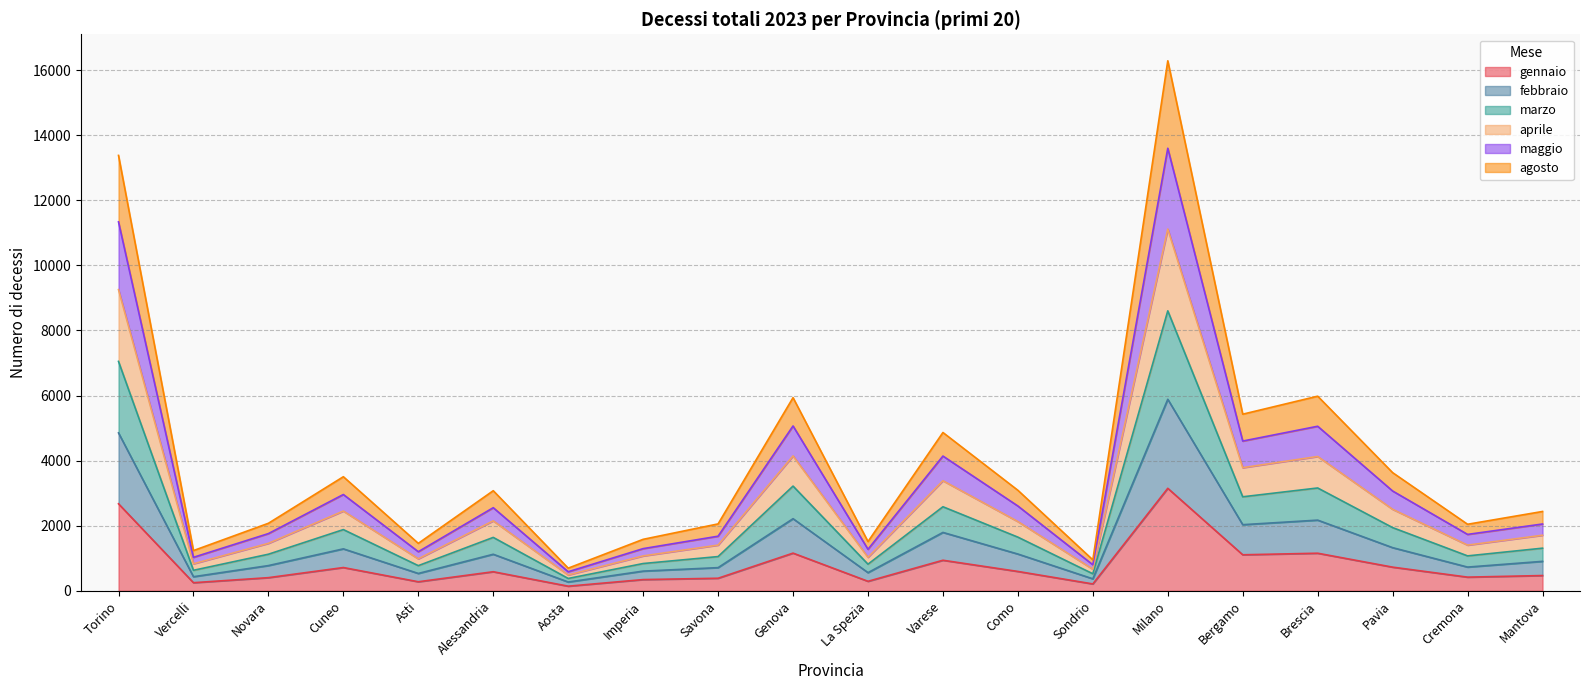

At which category is the sum across all series the highest?

Milano